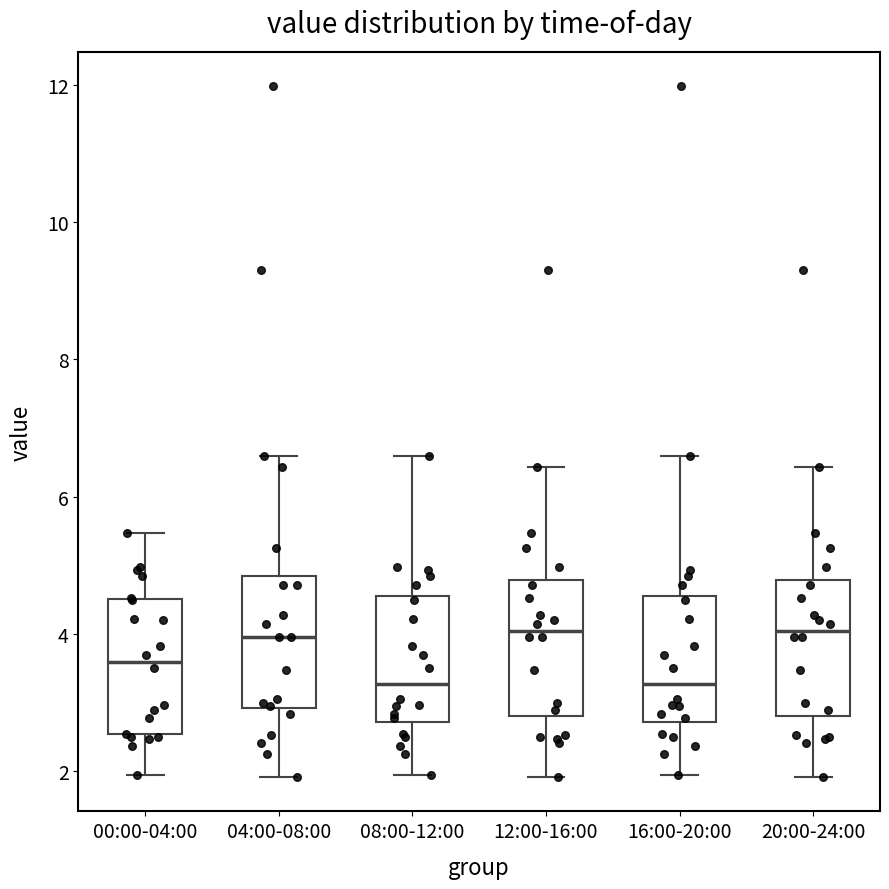

Reading left to right, transcribe this box plot: for each box, give where its median line is, the range the box spans, and where its two whiskers end, as read against the y-axis. The values are not printed on the chart, so give them approximately, as read against the axis.

00:00-04:00: median 3.6, box 2.6 to 4.6, whiskers 2.0 to 5.4
04:00-08:00: median 4.0, box 3.0 to 4.8, whiskers 2.0 to 6.6
08:00-12:00: median 3.2, box 2.8 to 4.6, whiskers 2.0 to 6.6
12:00-16:00: median 4.0, box 2.8 to 4.8, whiskers 2.0 to 6.4
16:00-20:00: median 3.2, box 2.8 to 4.6, whiskers 2.0 to 6.6
20:00-24:00: median 4.0, box 2.8 to 4.8, whiskers 2.0 to 6.4